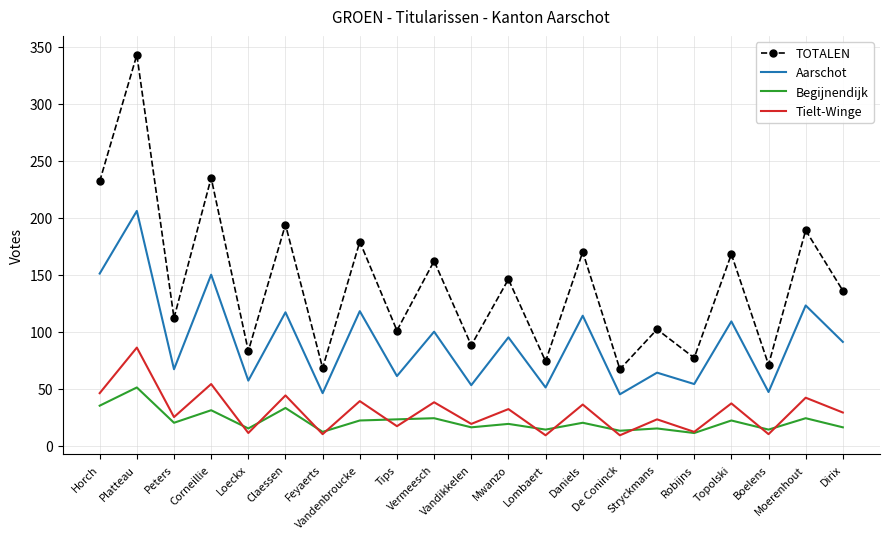

Between Stryckmans and Topolski, which series saw the biggest shift?

TOTALEN